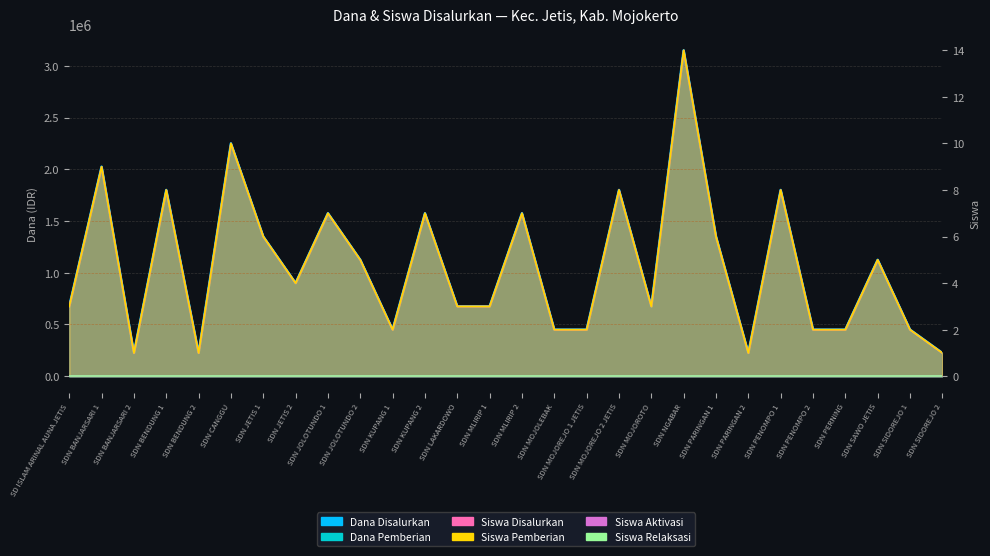

Reading left to right, what are all the values shown in this chart?

Siswa Disalurkan: SD ISLAM ARINAL AUNA JETIS=675000	SDN BANJARSARI 1=2025000	SDN BANJARSARI 2=225000	SDN BENDUNG 1=1800000	SDN BENDUNG 2=225000	SDN CANGGU=2250000	SDN JETIS 1=1350000	SDN JETIS 2=900000	SDN JOLOTUNDO 1=1575000	SDN JOLOTUNDO 2=1125000	SDN KUPANG 1=450000	SDN KUPANG 2=1575000	SDN LAKARDOWO=675000	SDN MLIRIP 1=675000	SDN MLIRIP 2=1575000	SDN MOJOLEBAK=450000	SDN MOJOREJO 1 JETIS=450000	SDN MOJOREJO 2 JETIS=1800000	SDN MOJOROTO=675000	SDN NGABAR=3150000	SDN PARINGAN 1=1350000	SDN PARINGAN 2=225000	SDN PENOMPO 1=1800000	SDN PENOMPO 2=450000	SDN PERNING=450000	SDN SAWO JETIS=1125000	SDN SIDOREJO 1=450000	SDN SIDOREJO 2=225000
Dana Disalurkan: SD ISLAM ARINAL AUNA JETIS=675000	SDN BANJARSARI 1=2025000	SDN BANJARSARI 2=225000	SDN BENDUNG 1=1800000	SDN BENDUNG 2=225000	SDN CANGGU=2250000	SDN JETIS 1=1350000	SDN JETIS 2=900000	SDN JOLOTUNDO 1=1575000	SDN JOLOTUNDO 2=1125000	SDN KUPANG 1=450000	SDN KUPANG 2=1575000	SDN LAKARDOWO=675000	SDN MLIRIP 1=675000	SDN MLIRIP 2=1575000	SDN MOJOLEBAK=450000	SDN MOJOREJO 1 JETIS=450000	SDN MOJOREJO 2 JETIS=1800000	SDN MOJOROTO=675000	SDN NGABAR=3150000	SDN PARINGAN 1=1350000	SDN PARINGAN 2=225000	SDN PENOMPO 1=1800000	SDN PENOMPO 2=450000	SDN PERNING=450000	SDN SAWO JETIS=1125000	SDN SIDOREJO 1=450000	SDN SIDOREJO 2=225000
Siswa Pemberian: SD ISLAM ARINAL AUNA JETIS=3	SDN BANJARSARI 1=9	SDN BANJARSARI 2=1	SDN BENDUNG 1=8	SDN BENDUNG 2=1	SDN CANGGU=10	SDN JETIS 1=6	SDN JETIS 2=4	SDN JOLOTUNDO 1=7	SDN JOLOTUNDO 2=5	SDN KUPANG 1=2	SDN KUPANG 2=7	SDN LAKARDOWO=3	SDN MLIRIP 1=3	SDN MLIRIP 2=7	SDN MOJOLEBAK=2	SDN MOJOREJO 1 JETIS=2	SDN MOJOREJO 2 JETIS=8	SDN MOJOROTO=3	SDN NGABAR=14	SDN PARINGAN 1=6	SDN PARINGAN 2=1	SDN PENOMPO 1=8	SDN PENOMPO 2=2	SDN PERNING=2	SDN SAWO JETIS=5	SDN SIDOREJO 1=2	SDN SIDOREJO 2=1
Dana Pemberian: SD ISLAM ARINAL AUNA JETIS=3	SDN BANJARSARI 1=9	SDN BANJARSARI 2=1	SDN BENDUNG 1=8	SDN BENDUNG 2=1	SDN CANGGU=10	SDN JETIS 1=6	SDN JETIS 2=4	SDN JOLOTUNDO 1=7	SDN JOLOTUNDO 2=5	SDN KUPANG 1=2	SDN KUPANG 2=7	SDN LAKARDOWO=3	SDN MLIRIP 1=3	SDN MLIRIP 2=7	SDN MOJOLEBAK=2	SDN MOJOREJO 1 JETIS=2	SDN MOJOREJO 2 JETIS=8	SDN MOJOROTO=3	SDN NGABAR=14	SDN PARINGAN 1=6	SDN PARINGAN 2=1	SDN PENOMPO 1=8	SDN PENOMPO 2=2	SDN PERNING=2	SDN SAWO JETIS=5	SDN SIDOREJO 1=2	SDN SIDOREJO 2=1